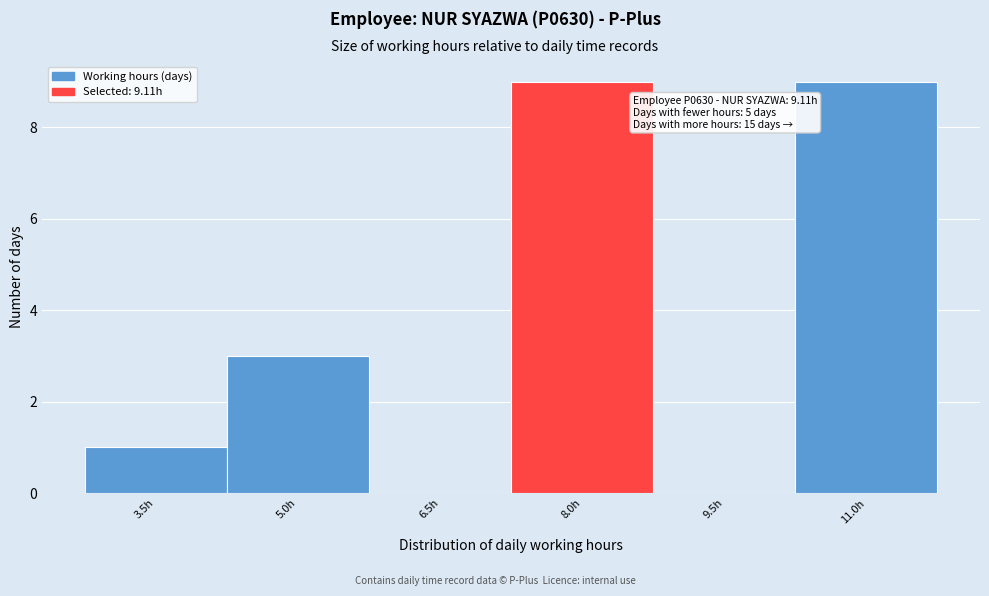

Reading right to left, what are all the values shown in this chart?

11.0h=9	9.5h=0	8.0h=9	6.5h=0	5.0h=3	3.5h=1